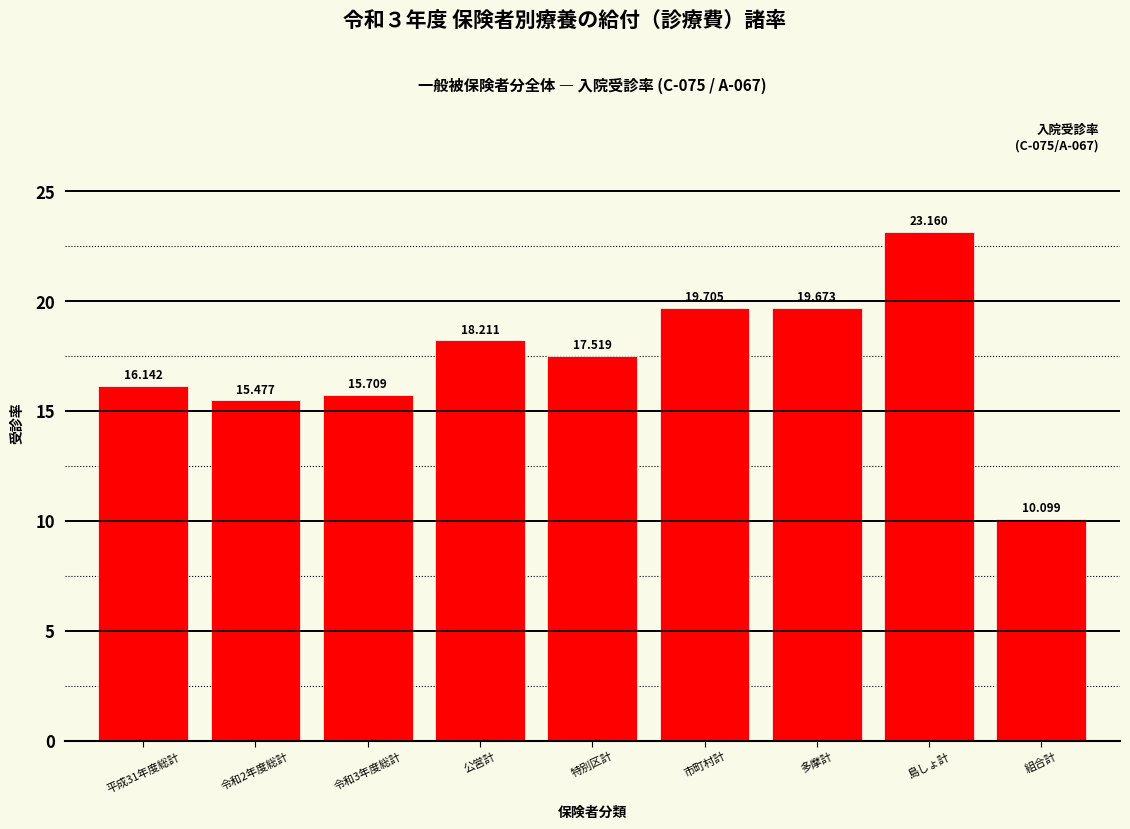

Between 平成31年度総計 and 多摩計, which is larger?

多摩計